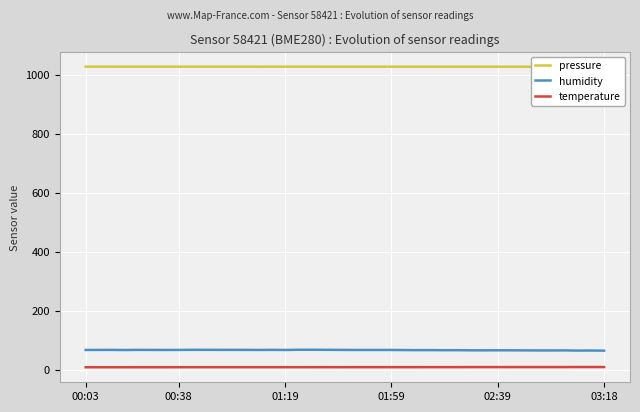

Which series has the largest range (max minus min)?

humidity